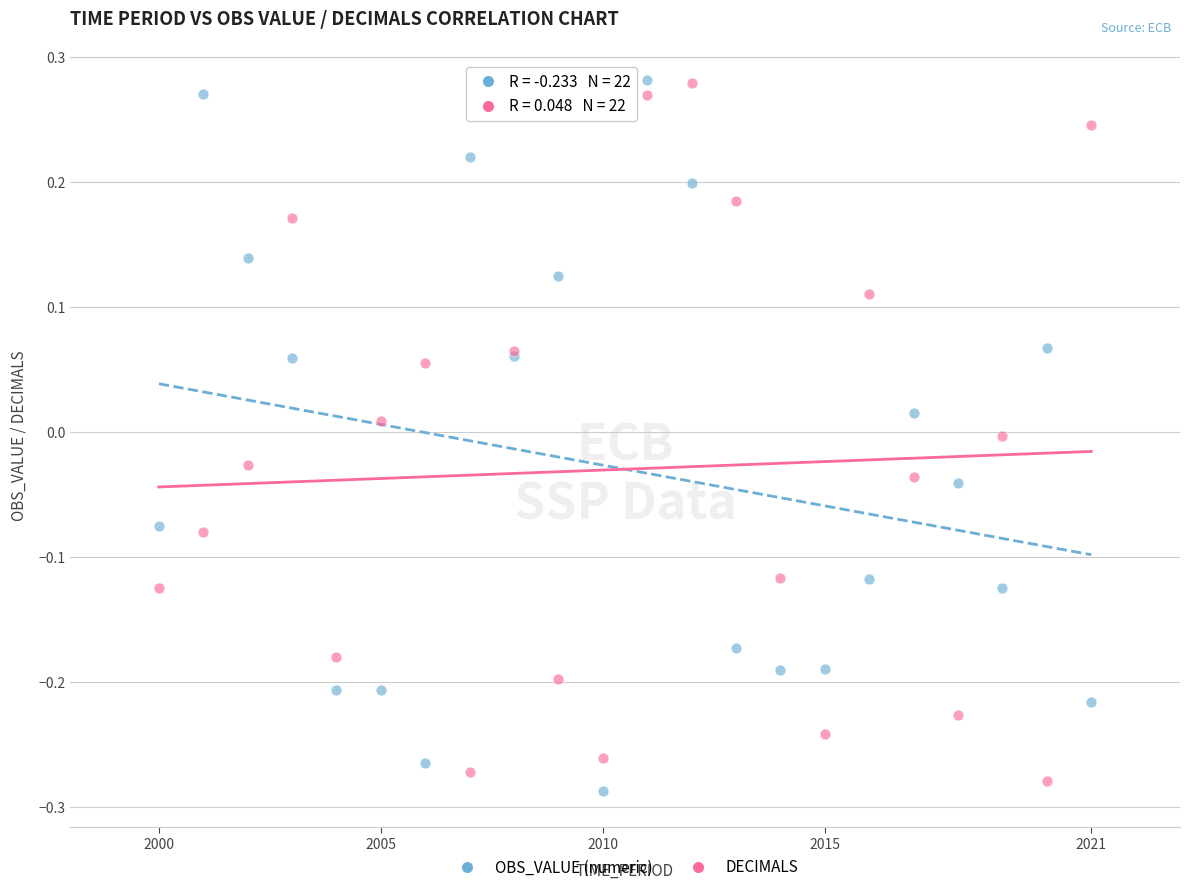

What are all the series names shown in the legend?

OBS_VALUE (numeric), DECIMALS